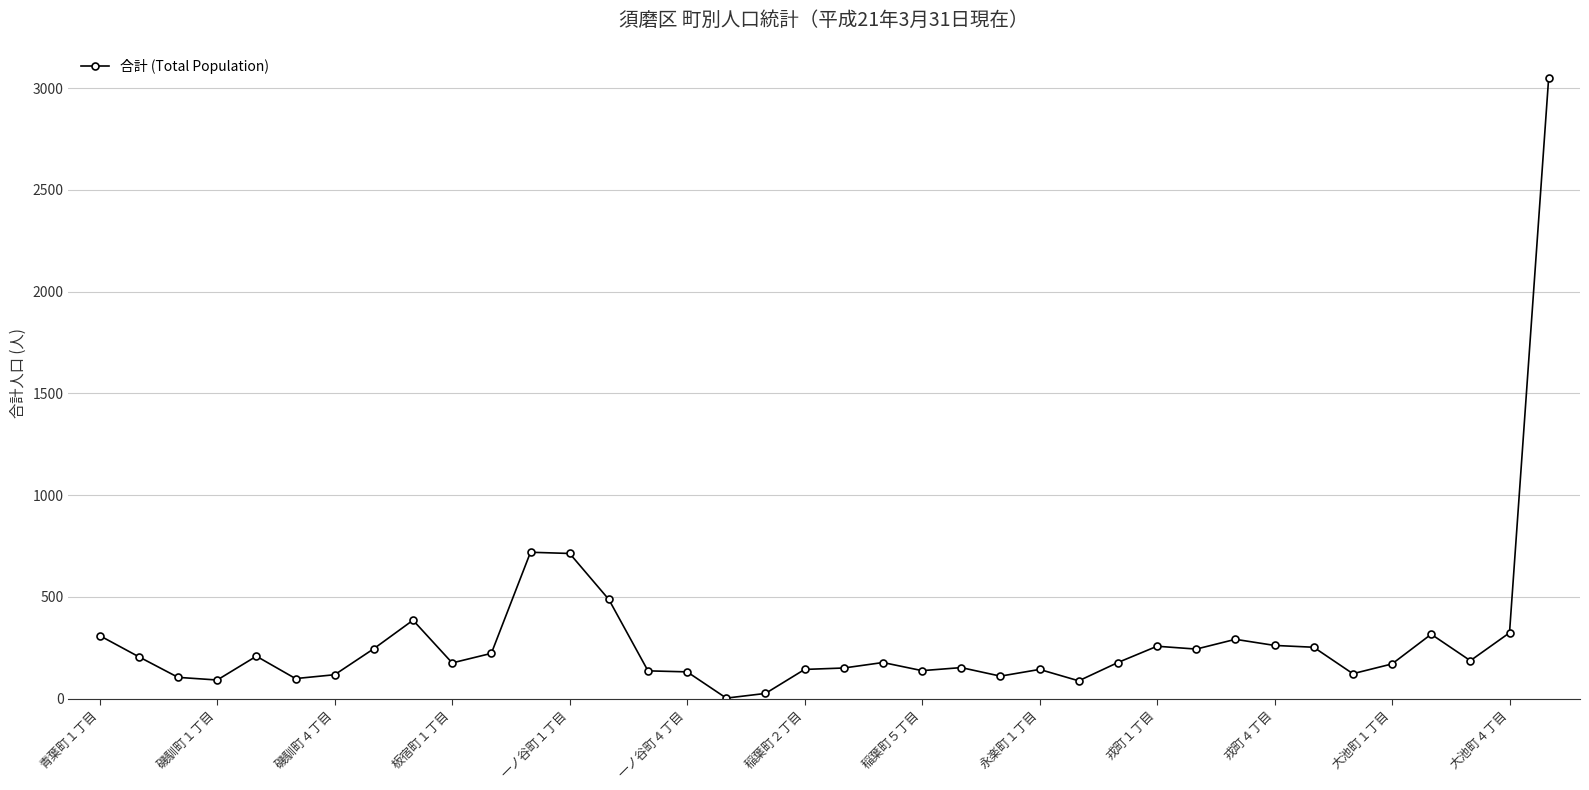

What is the greatest value displayed?

3051